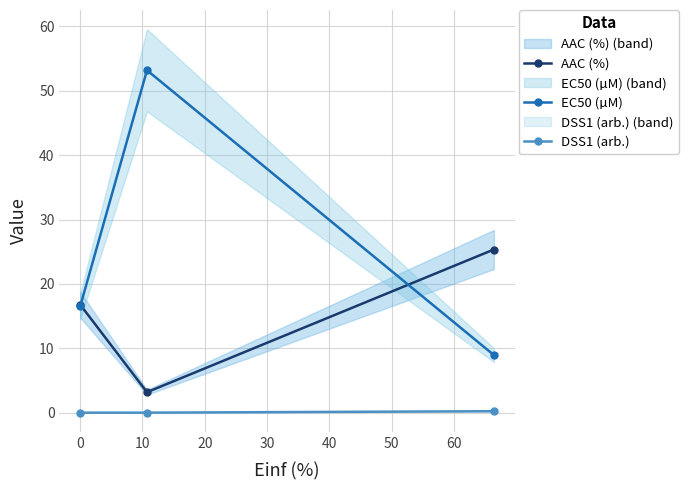

Which series has the largest total across all categories?

EC50 (µM)